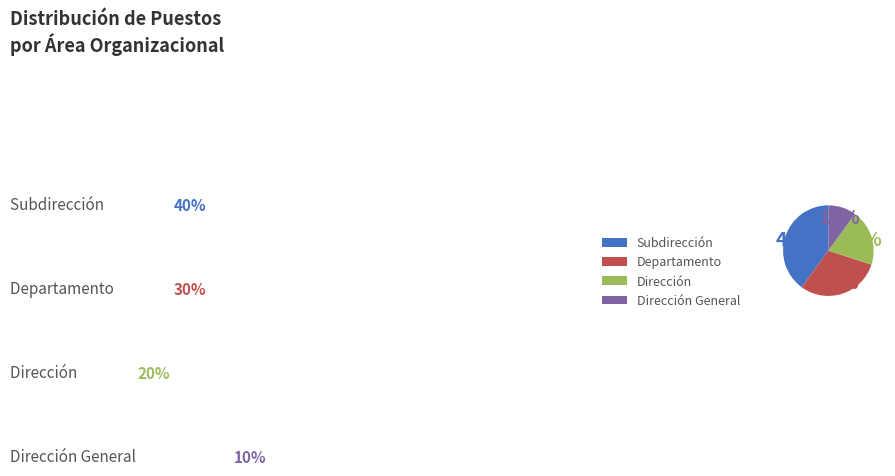

To the nearest percent, what is the average slice percentage?

25%